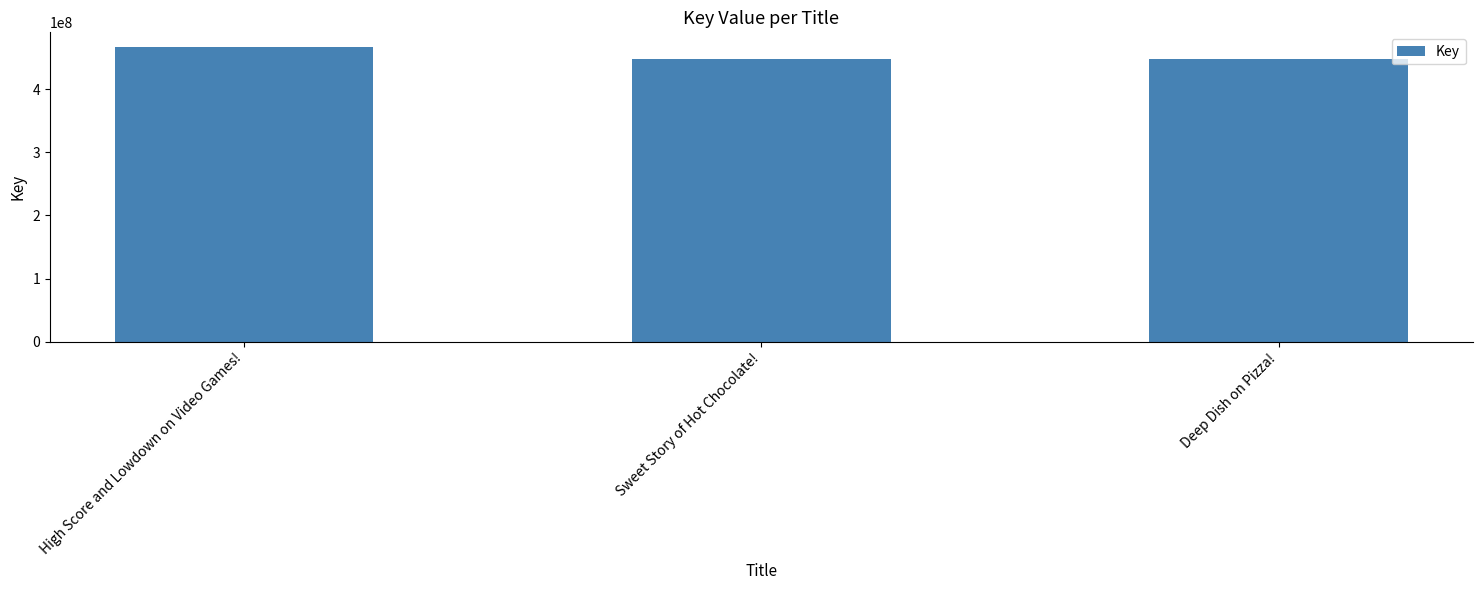

How many series are shown in this chart?

1